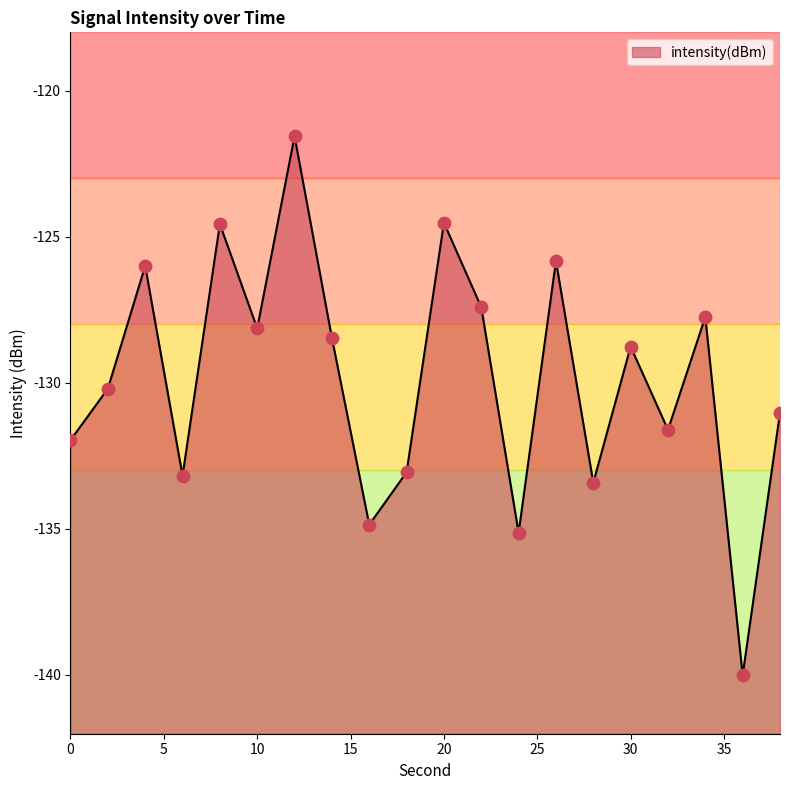

What is the change in value from 2 to 30?

+1.4